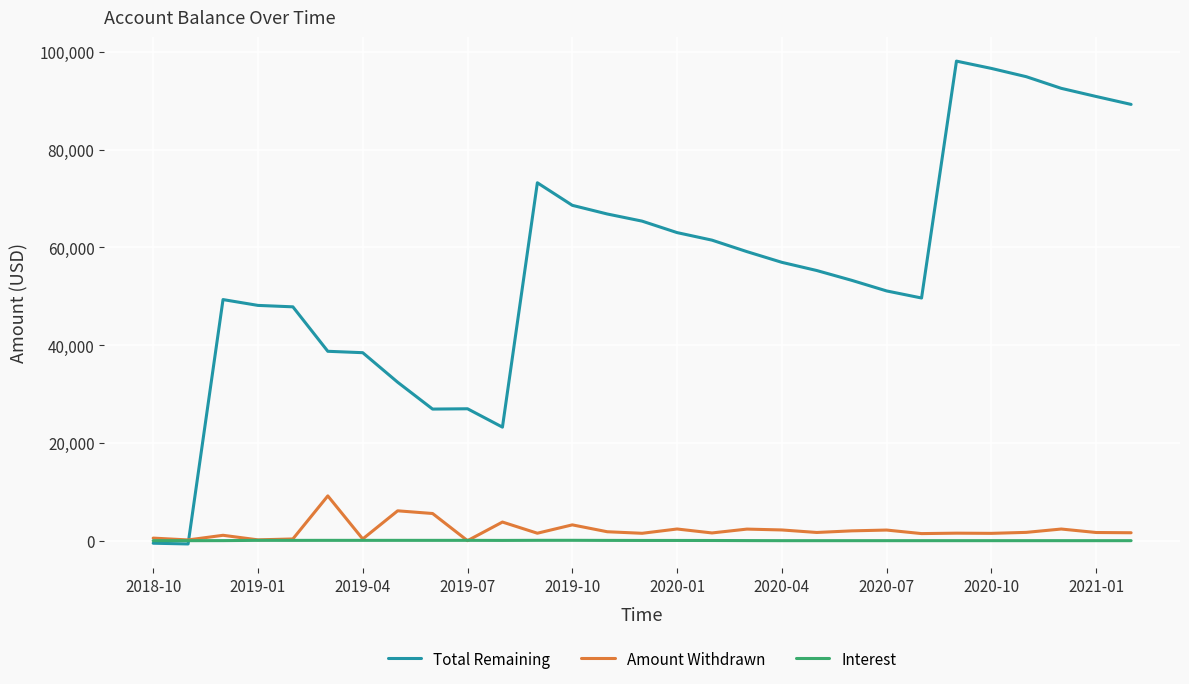

Which series ends up on top after the final intersection of Amount Withdrawn and Total Remaining?

Total Remaining